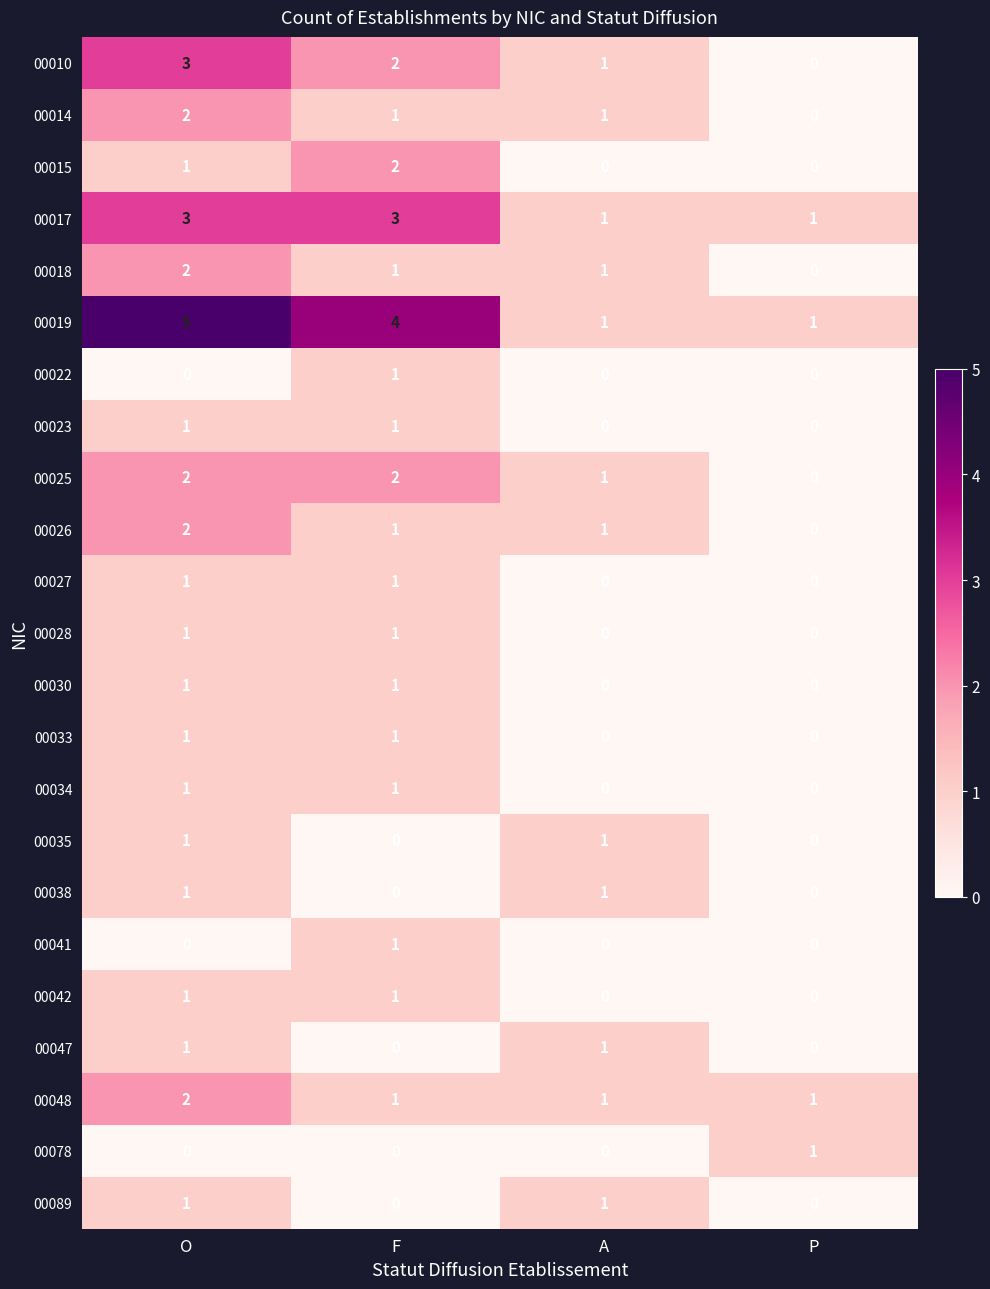

Which series has the largest total across all categories?

00019